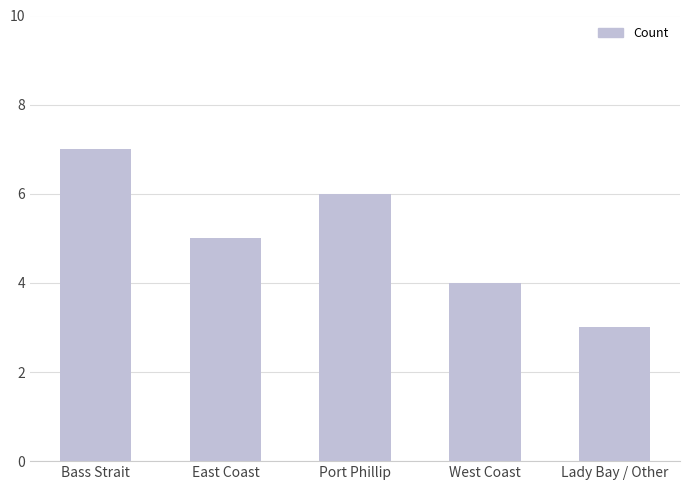

How many bars are there in total?

5